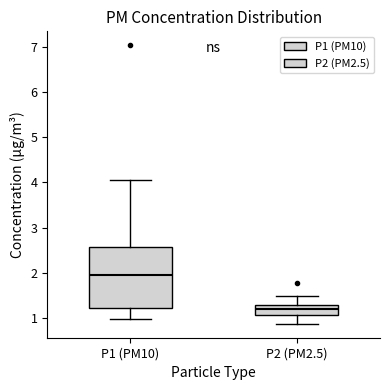

Which box is the tallest, from its lower edge to its upper edge?

P1 (PM10)